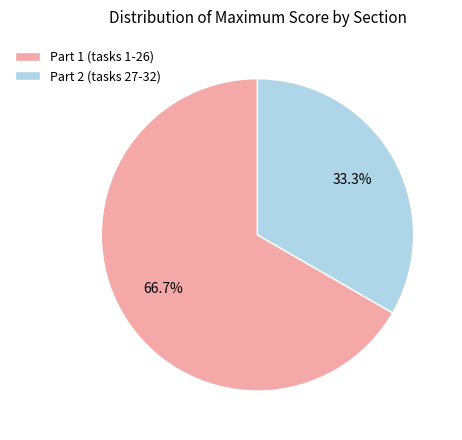

Rank the categories by value from highest to lowest.

Part 1 (tasks 1-26), Part 2 (tasks 27-32)